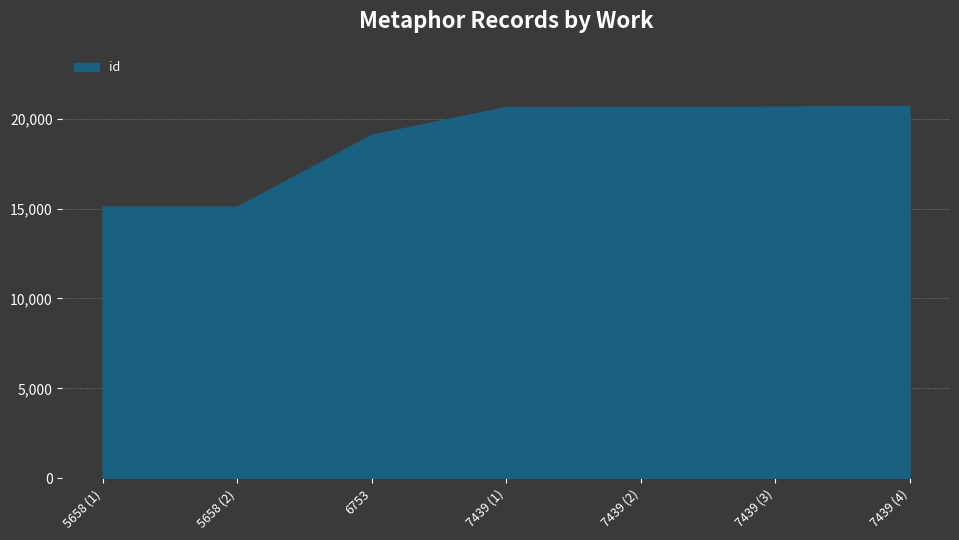

At which label is the value closest to 17904?

6753